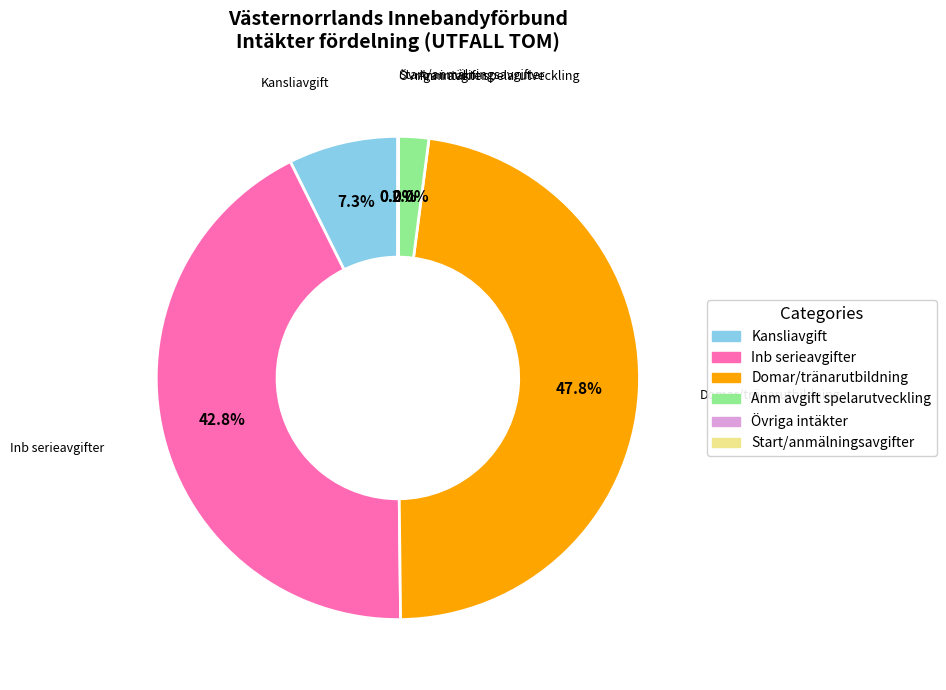

Does Kansliavgift account for over 50% of the chart?

No